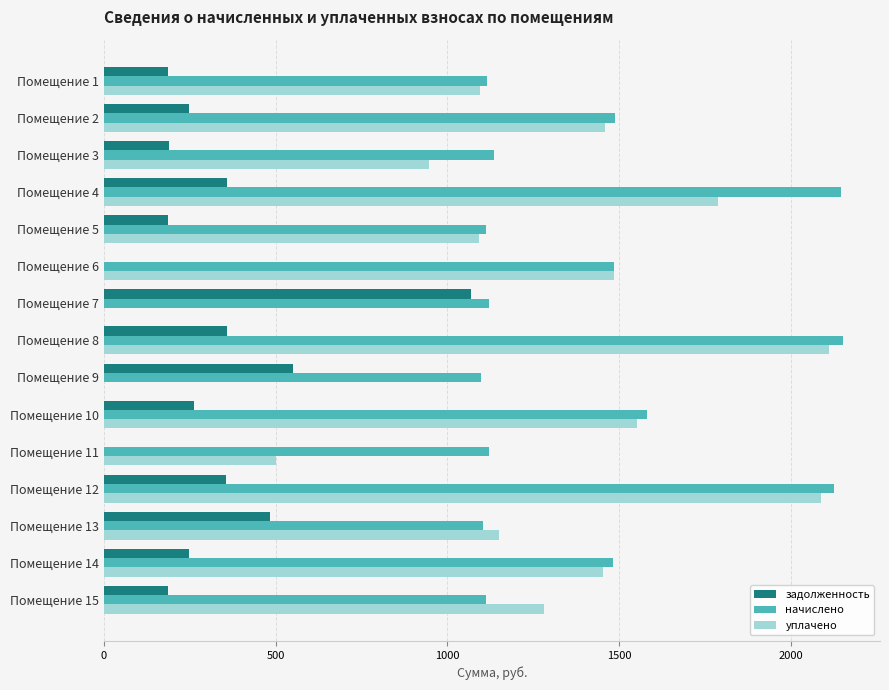

At which label is начислено closest to 1625?

Помещение 10